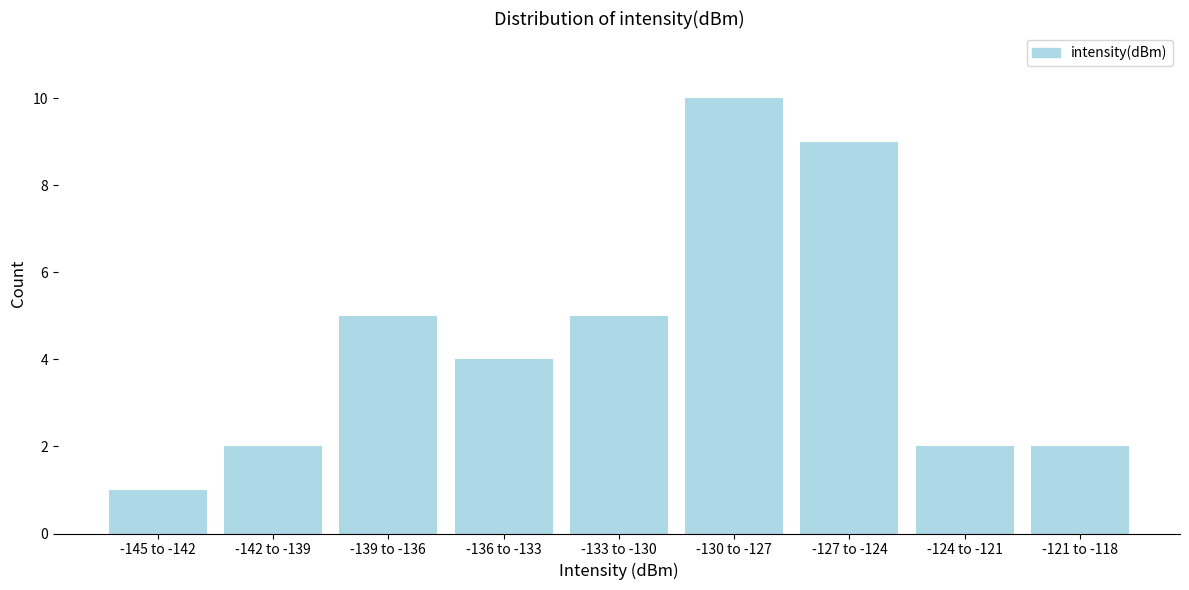

Reading left to right, extract all data points from this chart.

1	2	5	4	5	10	9	2	2